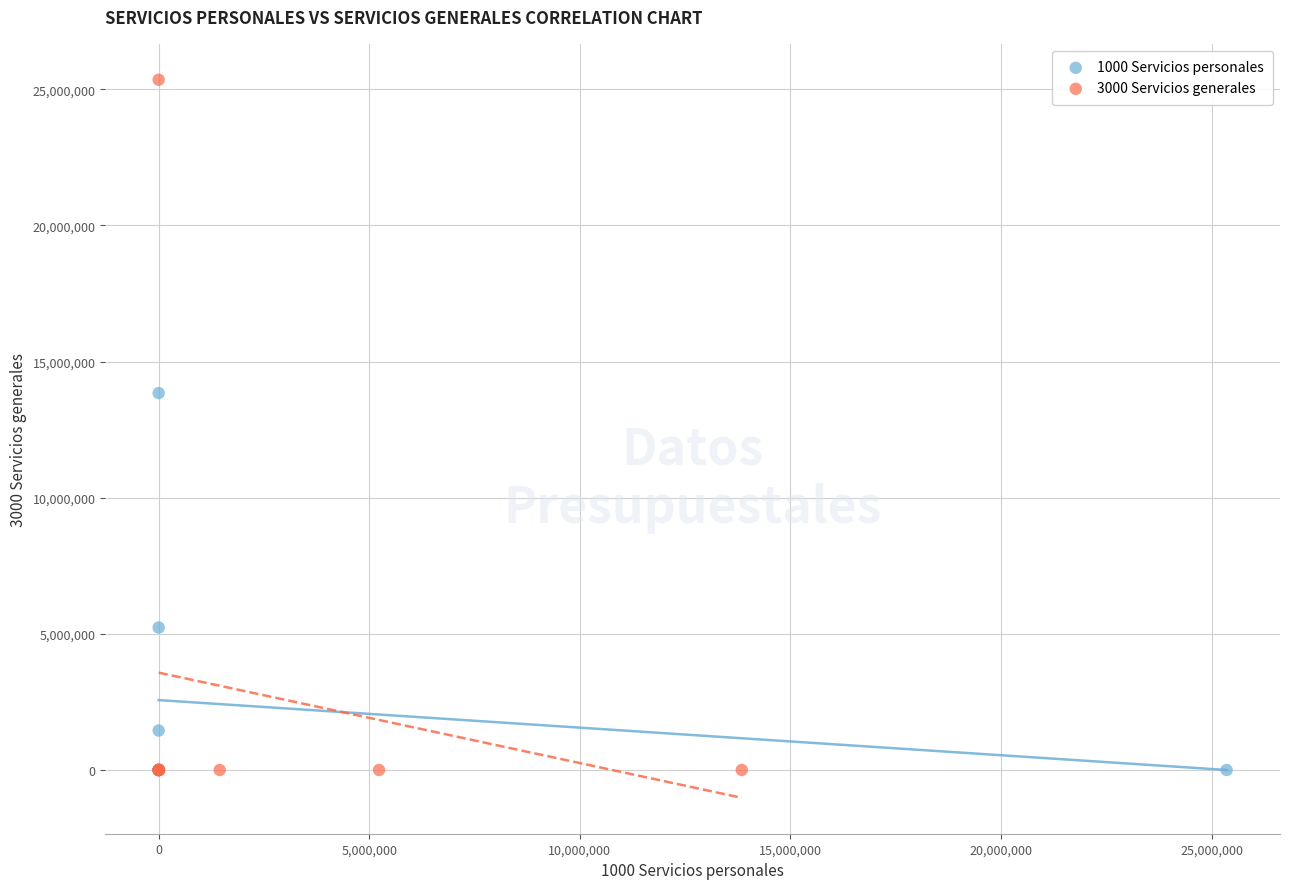

Which series contains the highest Y value?

3000 Servicios generales